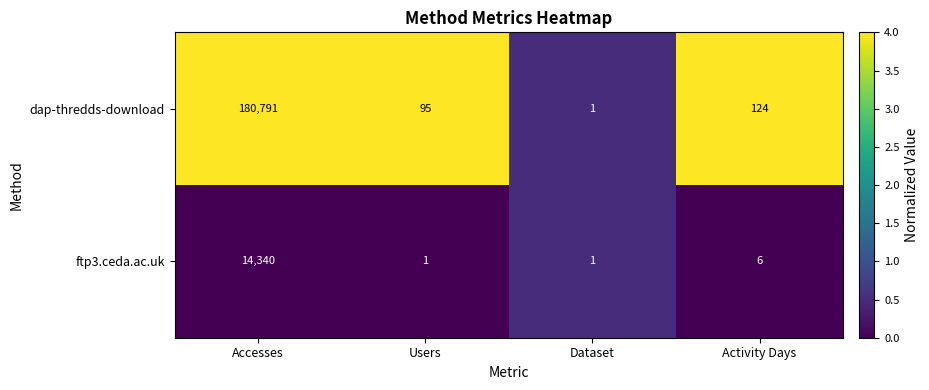

At which category is the sum across all series the highest?

Accesses